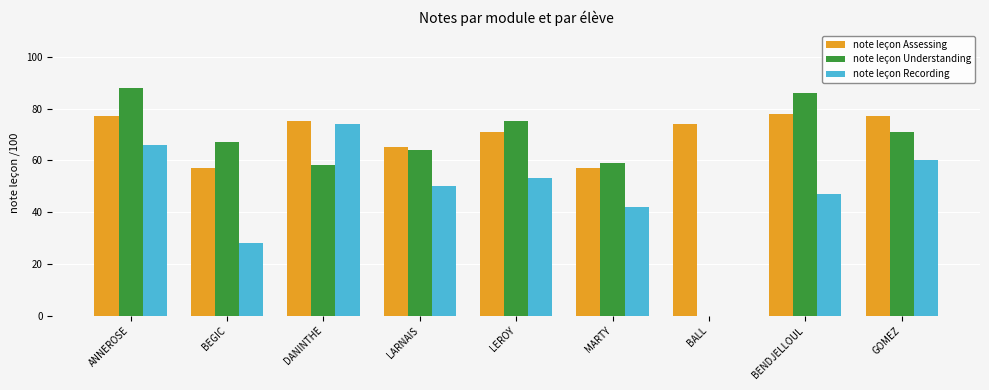

What is the sum of all note leçon Assessing values?

631